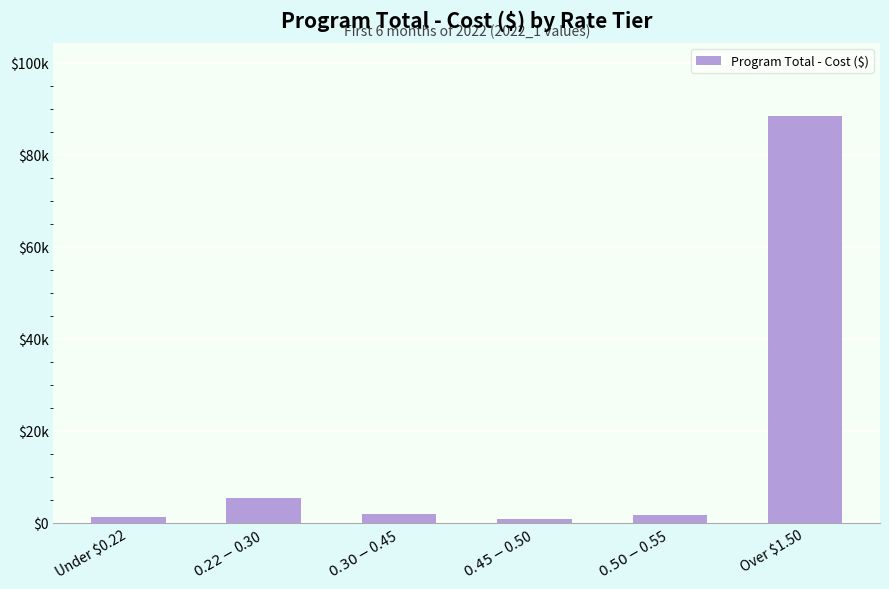

Reading right to left, transcribe all the data shown in this chart.

Over $1.50=88368.5	$0.50-$0.55=1647.8	$0.45-$0.50=921.1	$0.30-$0.45=2008.4	$0.22-$0.30=5381.8	Under $0.22=1265.4